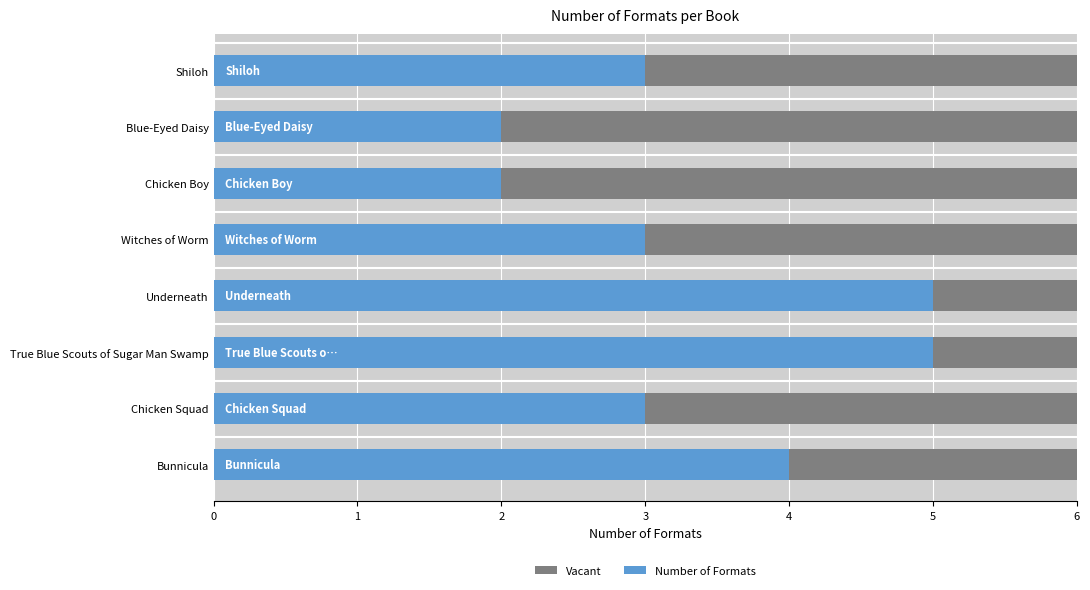

The Number of Formats series shows 5.0 at True Blue Scouts of Sugar Man Swamp. True or false?

True